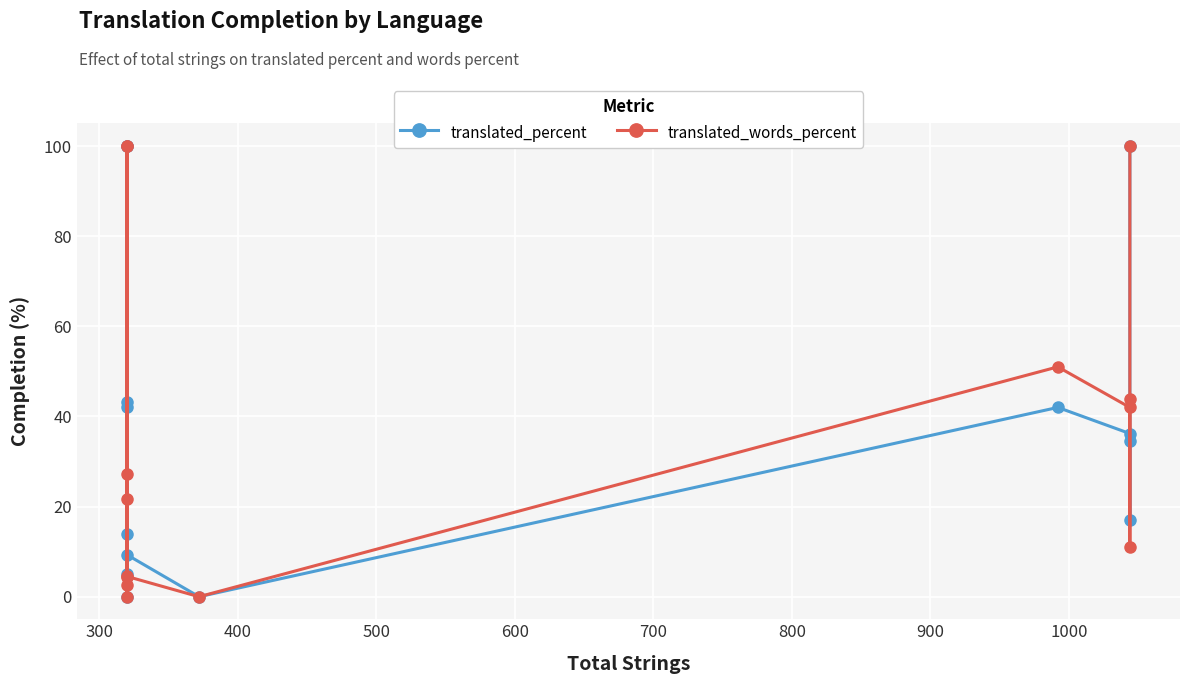

True or false: translated_words_percent has a value of 0.8 at 700.

False